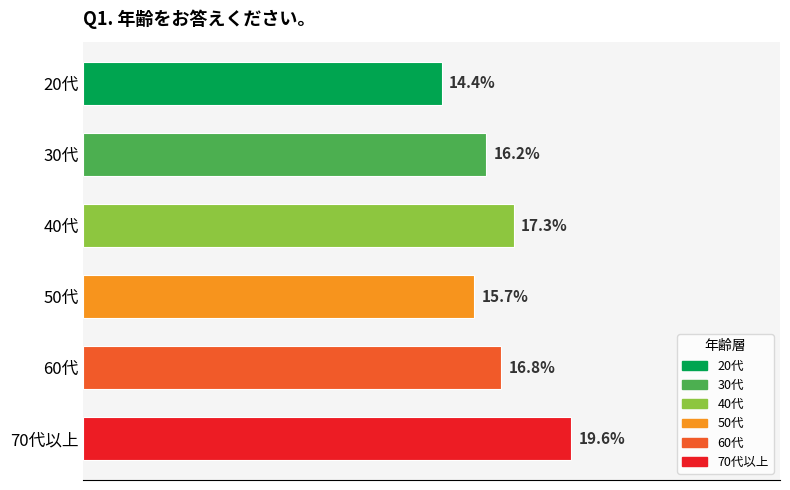

Are the bars grouped side by side (vs. stacked)?

No